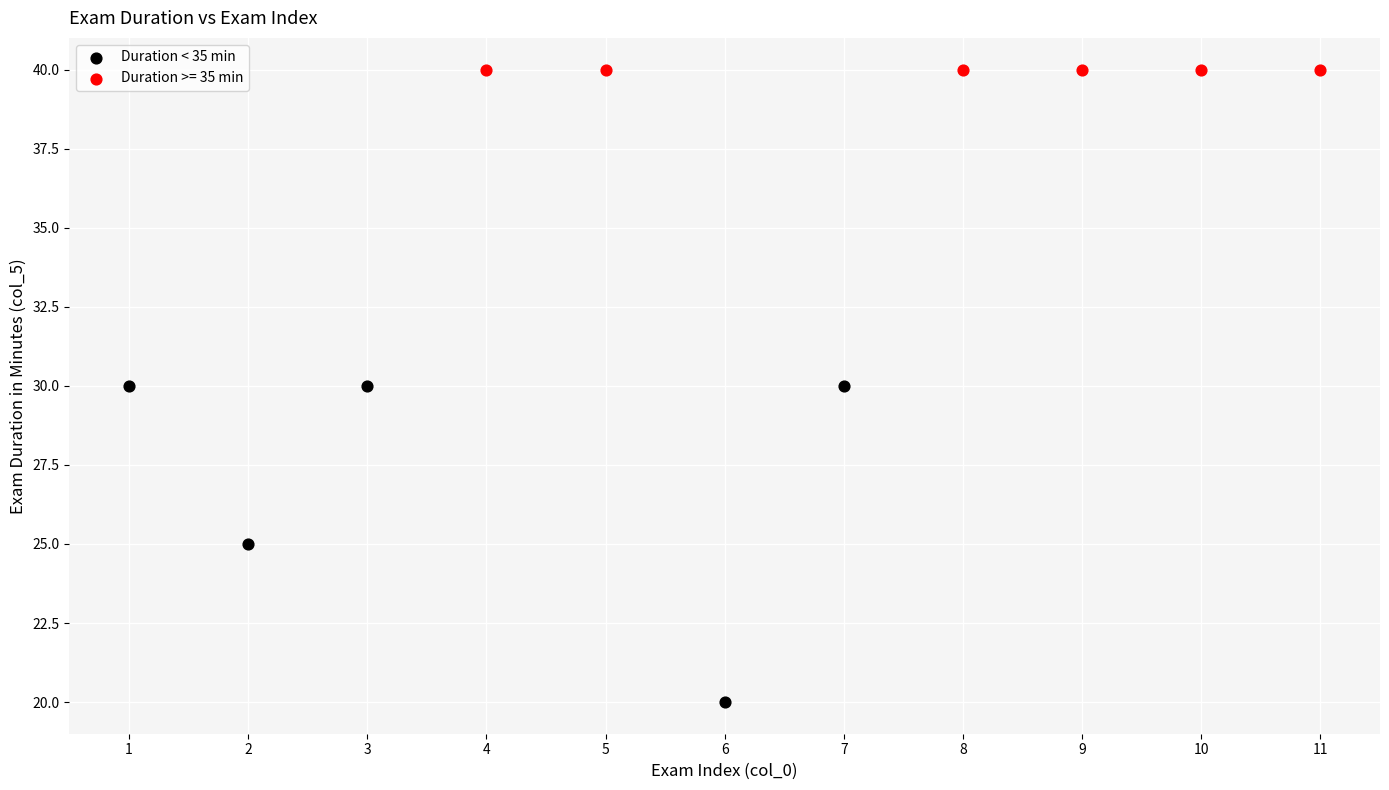

Which series reaches the maximum Y coordinate?

Duration >= 35 min